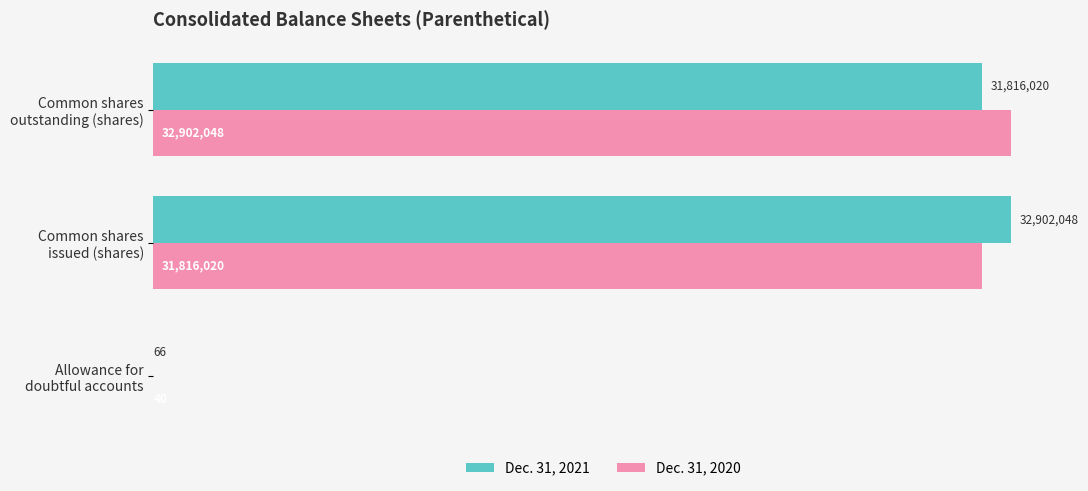

What are all the series names shown in the legend?

Dec. 31, 2021, Dec. 31, 2020